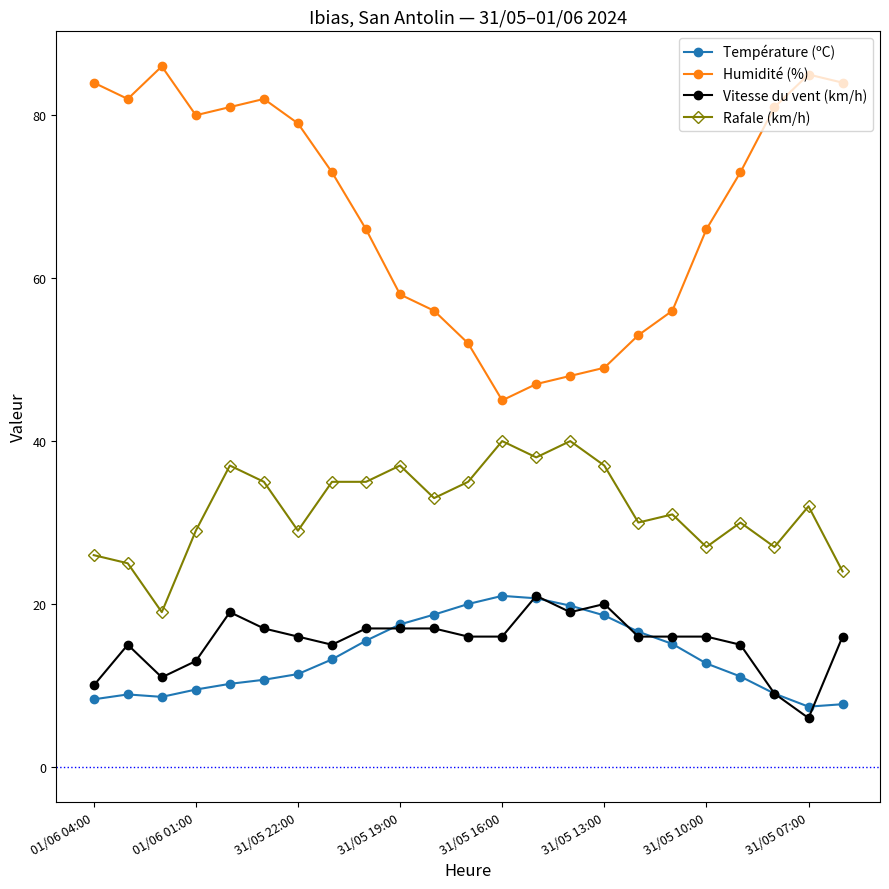

What are all the series names shown in the legend?

Température (ºC), Humidité (%), Vitesse du vent (km/h), Rafale (km/h)